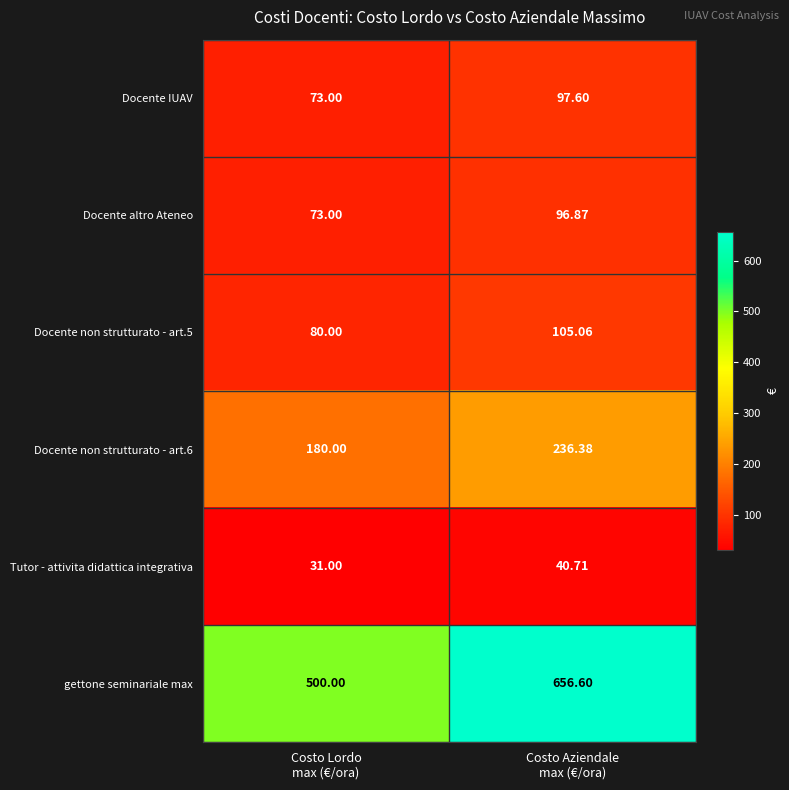

How many distinct data groups are displayed?

6